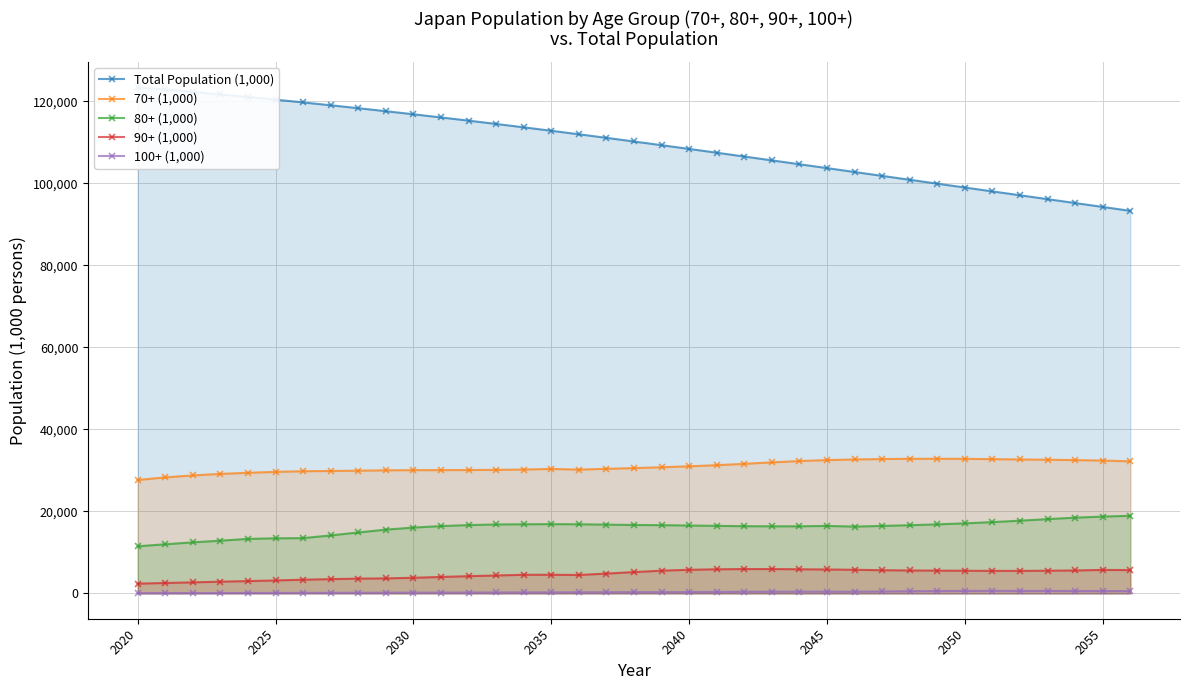

The value of 70+ (1,000) at 2025 is 48728.3. True or false?

False